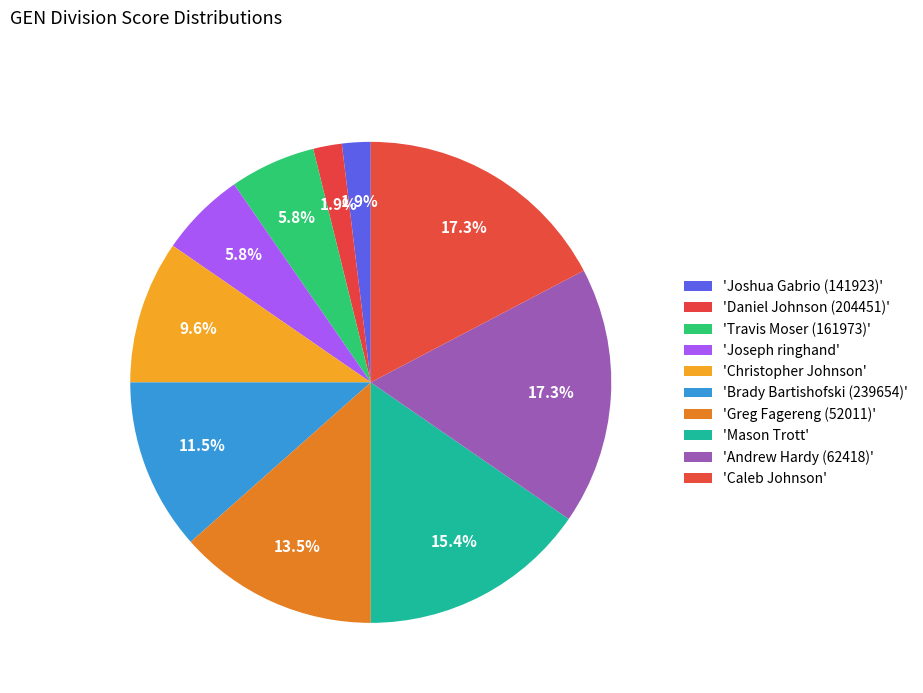

Count the number of slices in the pie.

10